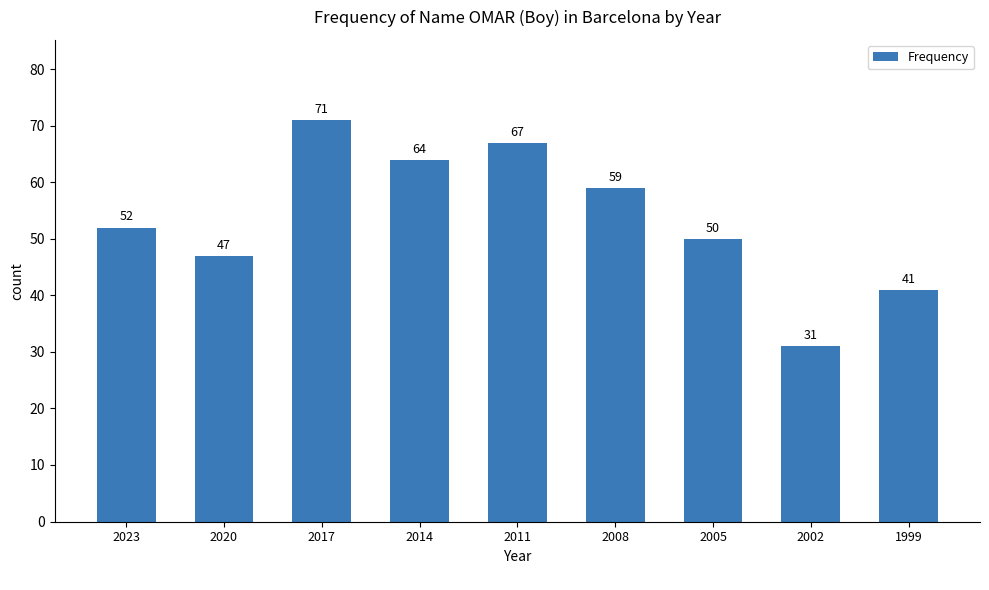

Are the bars horizontal?

No